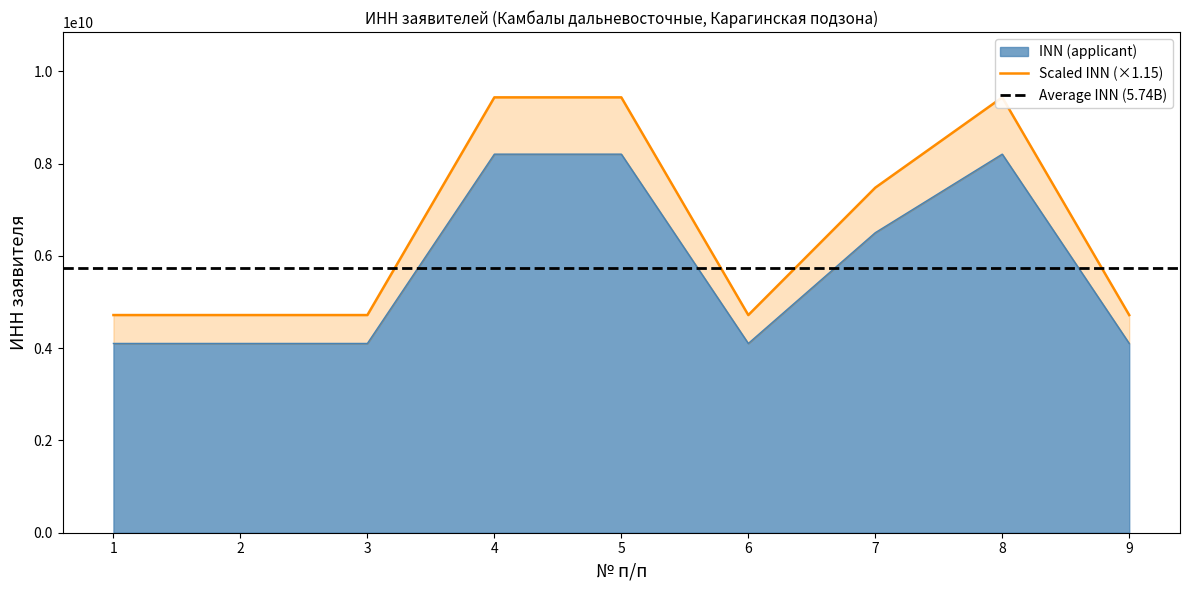

List the labels in order of value, smallest first.

9, 6, 2, 1, 3, 7, 5, 8, 4